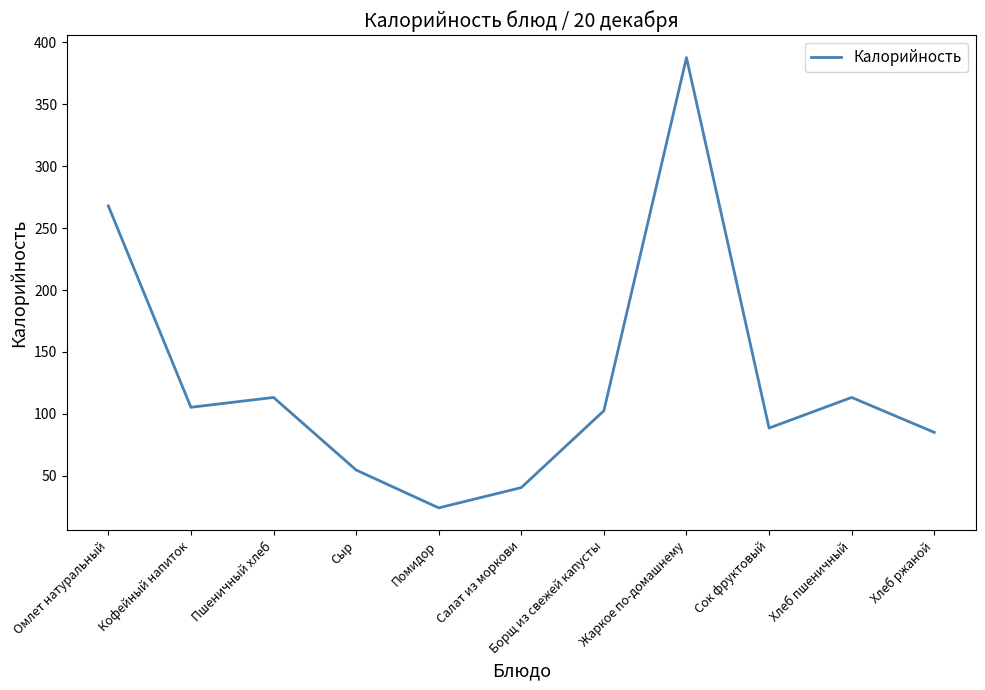

Reading left to right, list all the values displayed in this chart.

Омлет натуральный=267.9	Кофейный напиток=105.3	Пшеничный хлеб=113.2	Сыр=54.6	Помидор=24.0	Салат из моркови=40.4	Борщ из свежей капусты=102.5	Жаркое по-домашнему=387.7	Сок фруктовый=88.5	Хлеб пшеничный=113.2	Хлеб ржаной=85.0